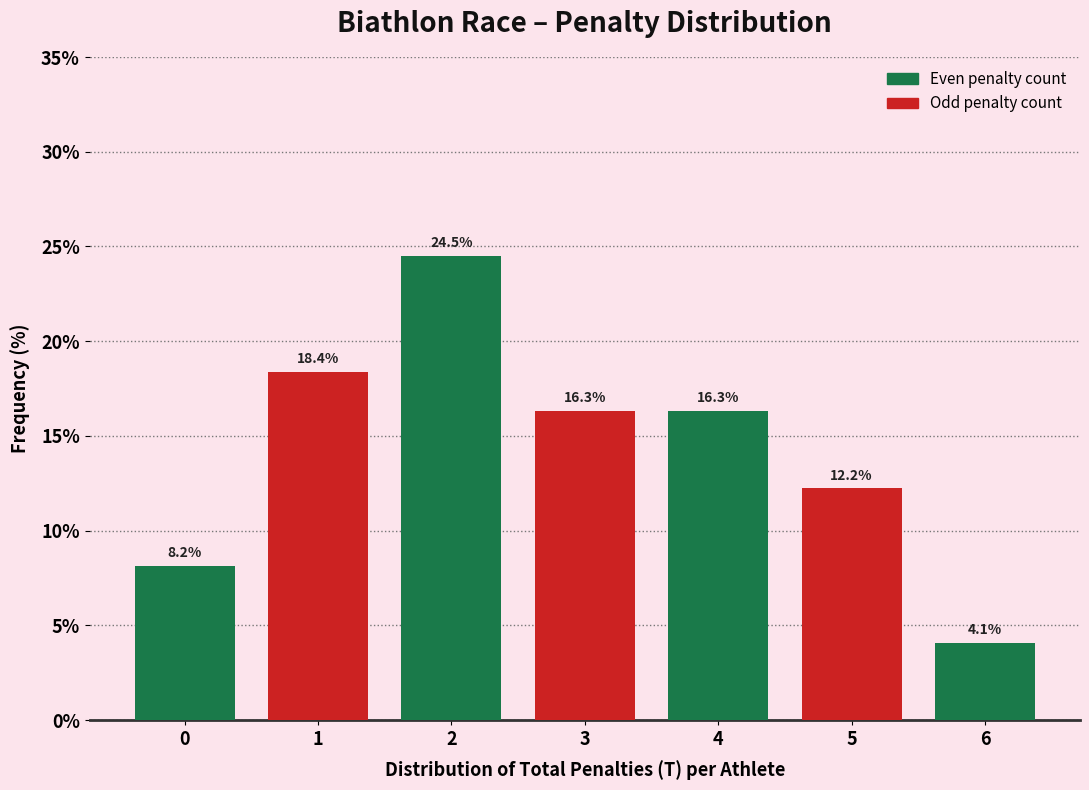

Reading right to left, extract all data points from this chart.

4.1	12.2	16.3	16.3	24.5	18.4	8.2